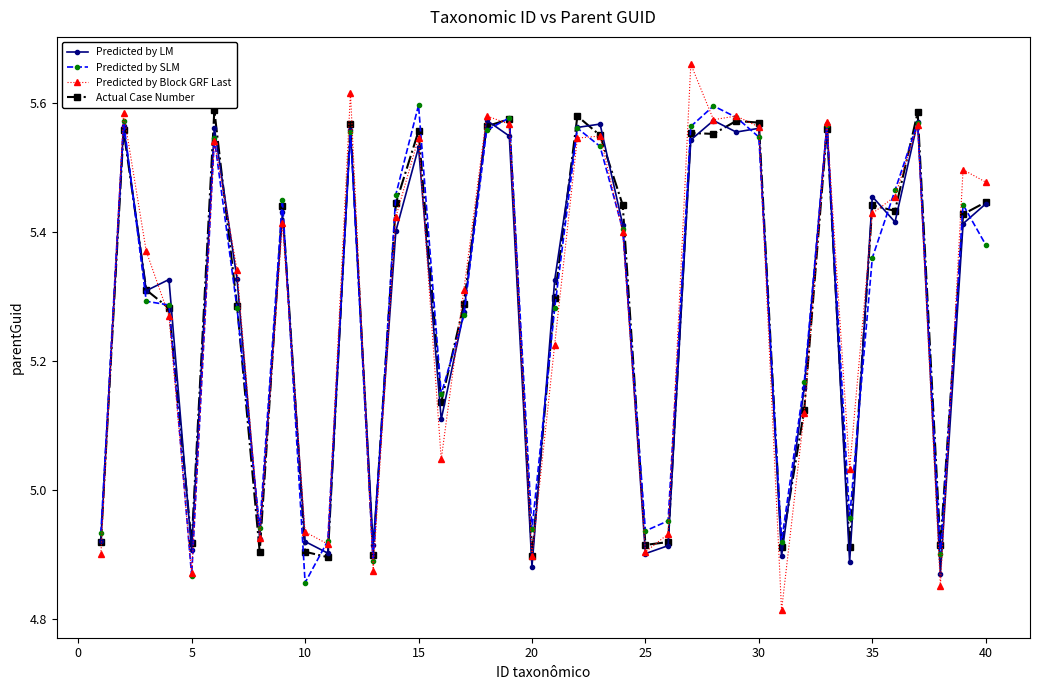

Count the Predicted by LM values in the range 4 to 5.

12